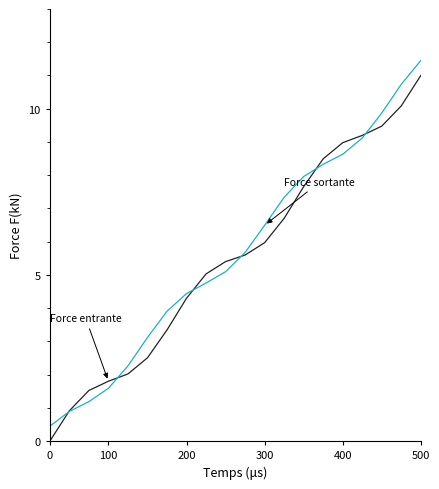

What is the greatest value displayed?

11.5